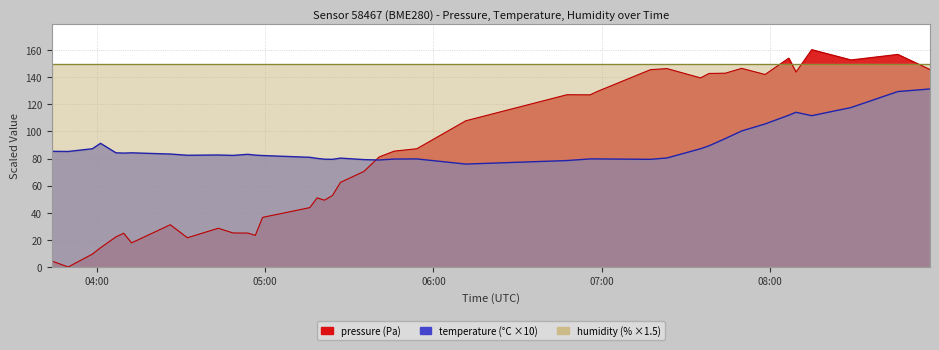

Does the chart display data point markers on the line(s)?

No